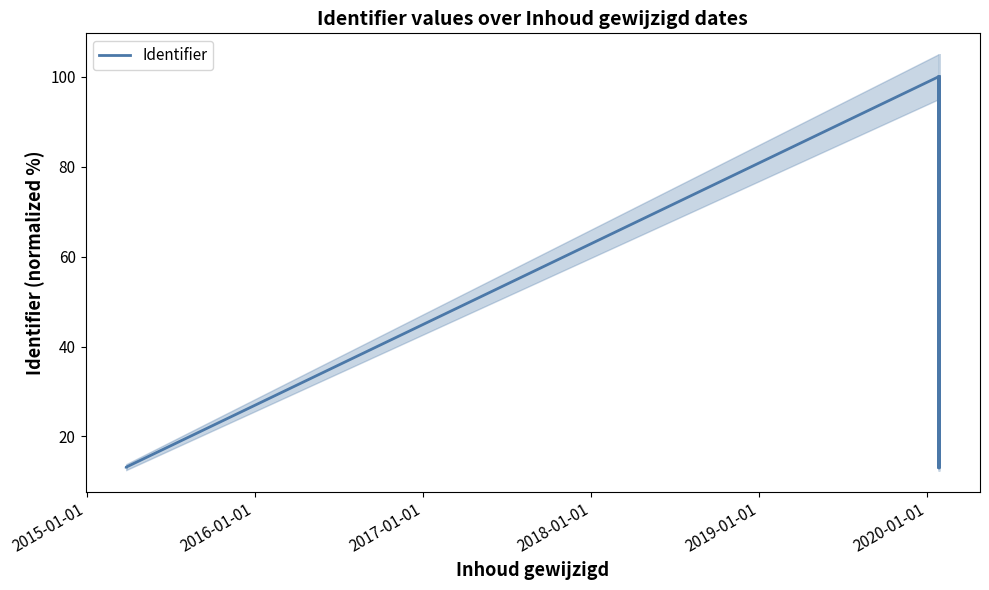

What is the average value?

54.1